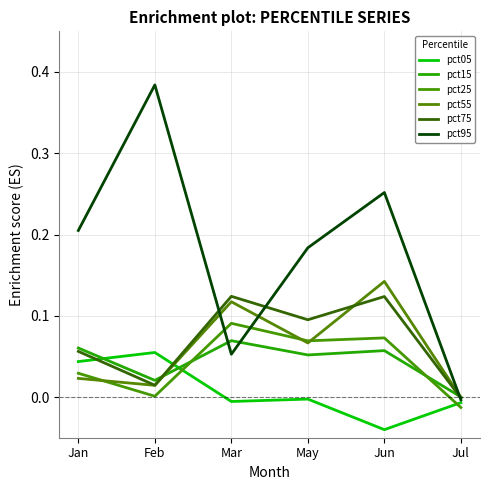

Which label corresponds to the smallest value in the chart?

Jun